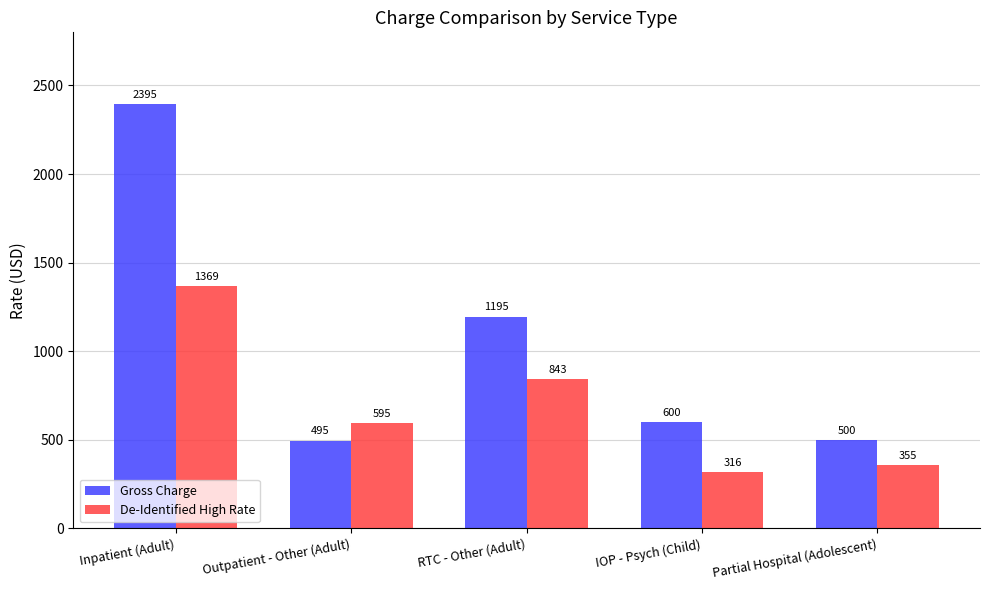

What is the lowest value of the De-Identified High Rate series?

316